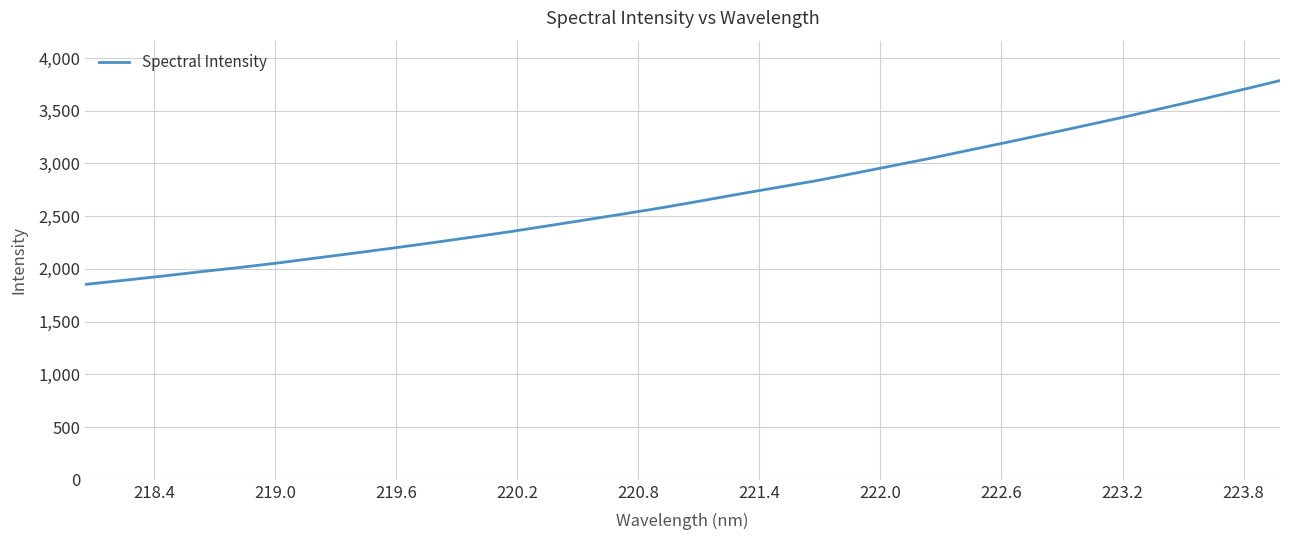

What is the smallest value displayed?

1852.8